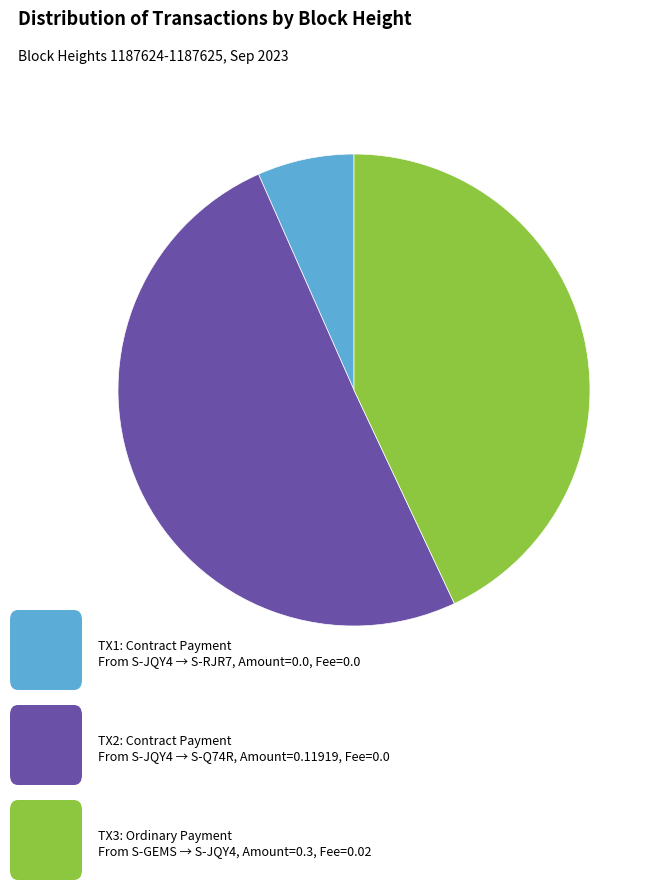

How many segments does this pie chart have?

3